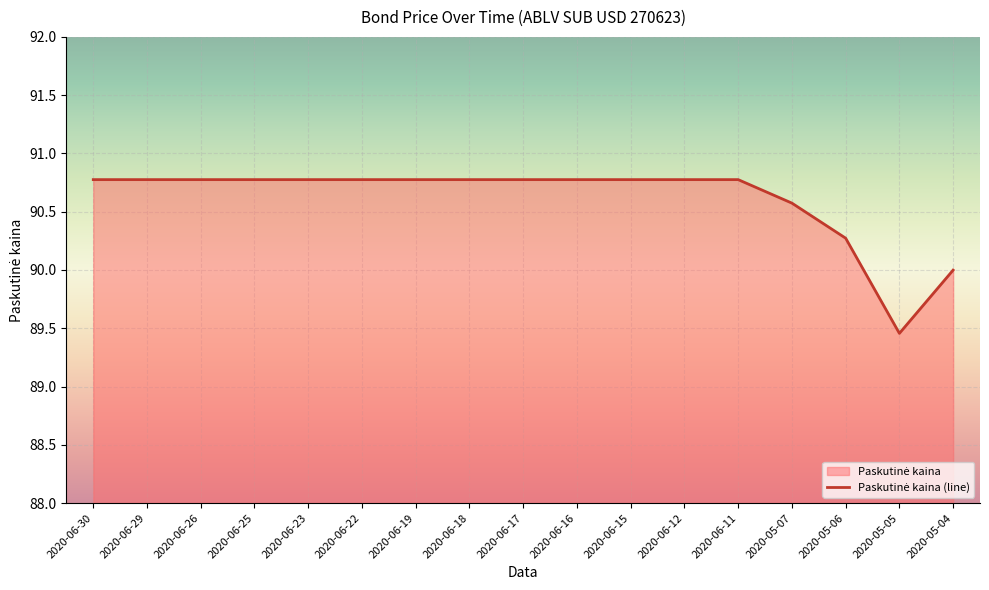

At which label does the data first exceed 90?

2020-06-30